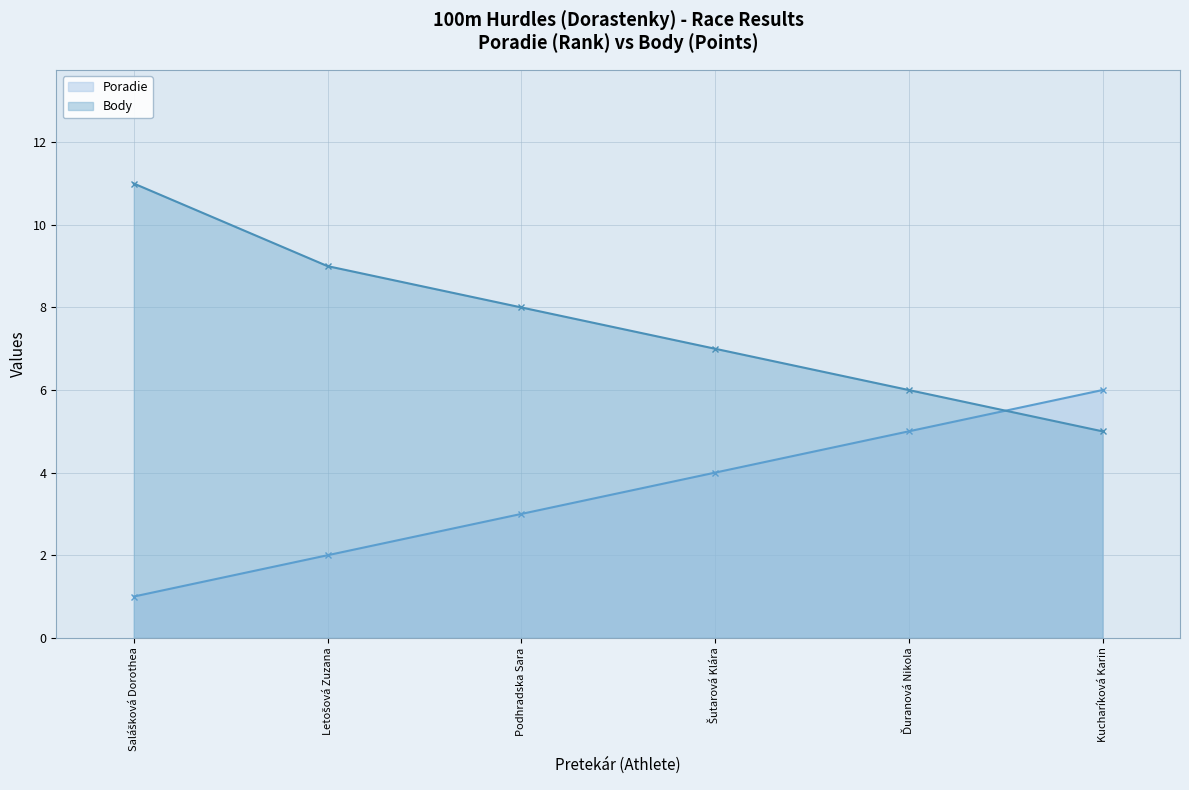

List the labels in order of Body value, largest first.

Salášková Dorothea, Letošová Zuzana, Podhradska Sara, Šutarová Klára, Ďuranová Nikola, Kucharíková Karin